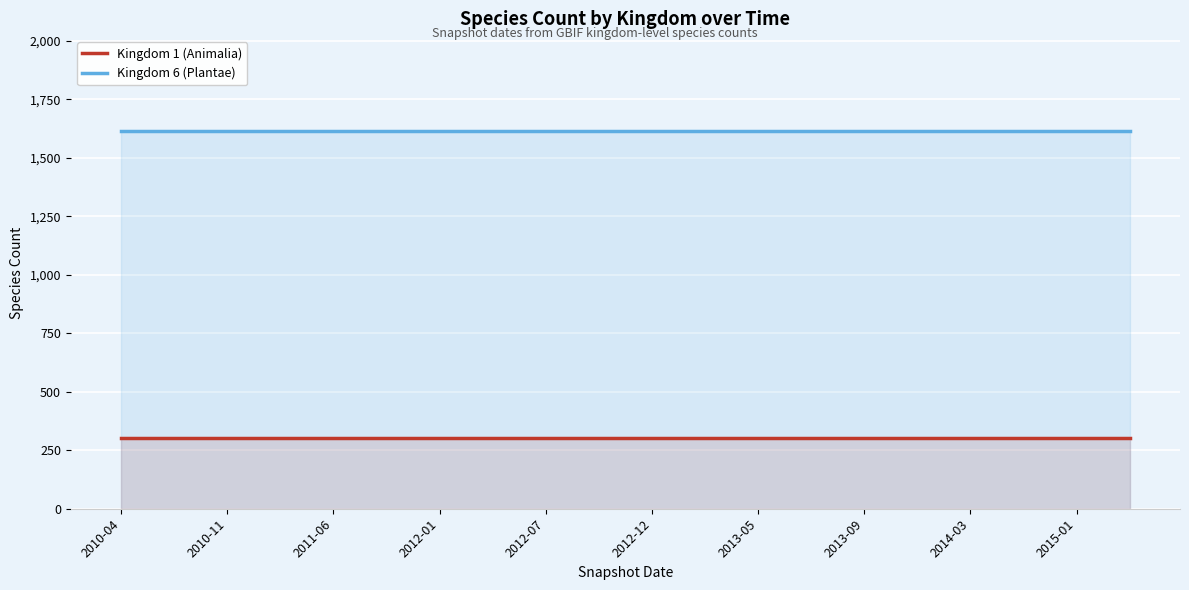

What is the greatest value displayed?

1616